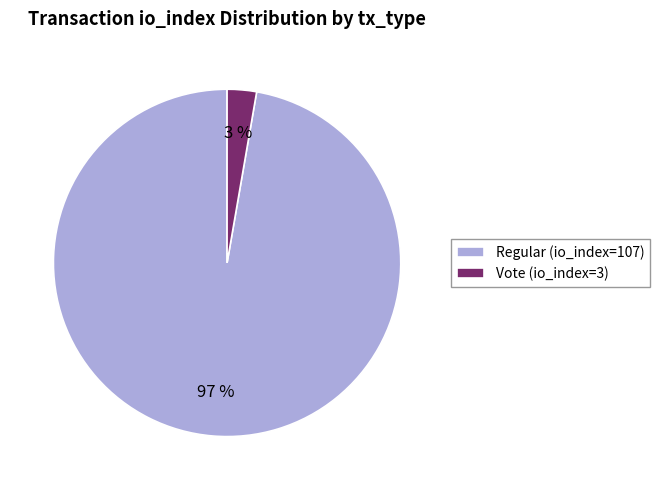

To the nearest percent, what percentage of the pie is Regular (io_index=107)?

97%